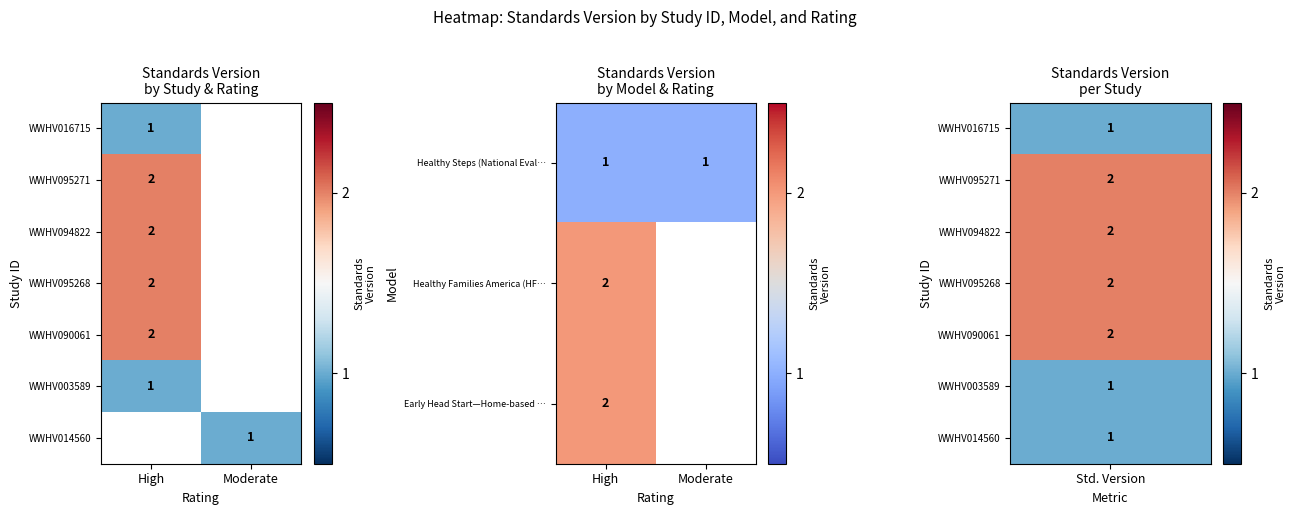

True or false: WWHV014560 has a value of 1 at Moderate.

True